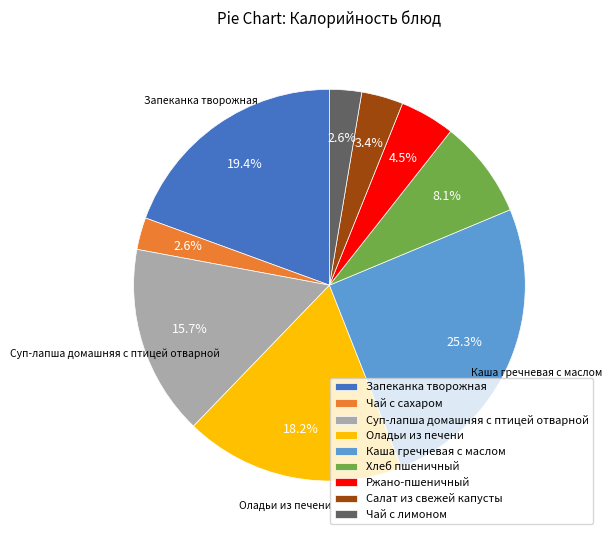

To the nearest percent, what portion does Оладьи из печени represent?

18%